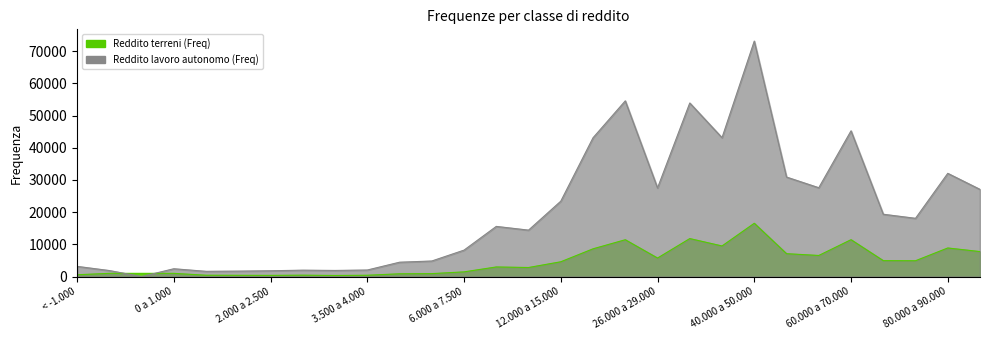

Reading right to left, what are all the values shown in this chart?

Reddito terreni (Freq): 90.000 a 100.000=7755	80.000 a 90.000=8878	75.000 a 80.000=4912	70.000 a 75.000=4945	60.000 a 70.000=11448	55.000 a 60.000=6548	50.000 a 55.000=7105	40.000 a 50.000=16551	35.000 a 40.000=9501	29.000 a 35.000=11794	26.000 a 29.000=5749	20.000 a 26.000=11435	15.000 a 20.000=8615	12.000 a 15.000=4592	10.000 a 12.000=2809	7.500 a 10.000=2982	6.000 a 7.500=1455	5.000 a 6.000=910	4.000 a 5.000=860	3.500 a 4.000=404	3.000 a 3.500=332	2.500 a 3.000=427	2.000 a 2.500=363	1.500 a 2.000=387	1.000 a 1.500=407	0 a 1.000=993	zero=999	-1.000 a 0=999	< -1.000=555
Reddito lavoro autonomo (Freq): 90.000 a 100.000=27068	80.000 a 90.000=32055	75.000 a 80.000=18086	70.000 a 75.000=19352	60.000 a 70.000=45252	55.000 a 60.000=27583	50.000 a 55.000=30900	40.000 a 50.000=73119	35.000 a 40.000=43122	29.000 a 35.000=53899	26.000 a 29.000=27516	20.000 a 26.000=54561	15.000 a 20.000=43100	12.000 a 15.000=23406	10.000 a 12.000=14418	7.500 a 10.000=15575	6.000 a 7.500=8207	5.000 a 6.000=4828	4.000 a 5.000=4453	3.500 a 4.000=2030	3.000 a 3.500=1896	2.500 a 3.000=1979	2.000 a 2.500=1798	1.500 a 2.000=1689	1.000 a 1.500=1623	0 a 1.000=2423	zero=4	-1.000 a 0=1867	< -1.000=3162